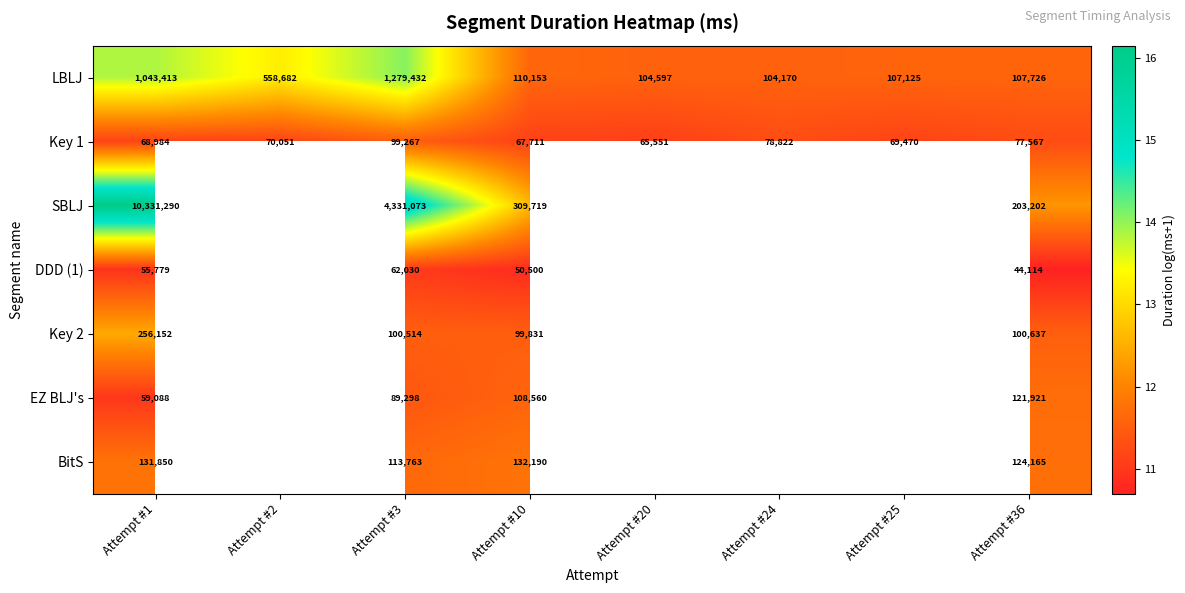

What is the spread (max minus min) of values at Attempt #20?

0.5